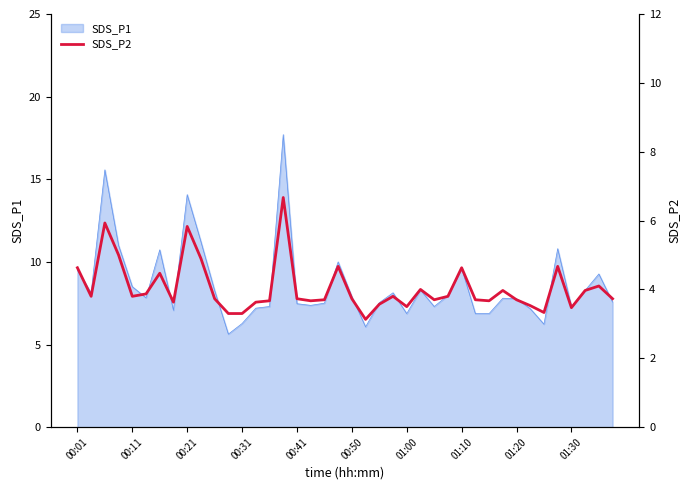

Is it true that SDS_P1 equals 5.0 at 01:20?

False